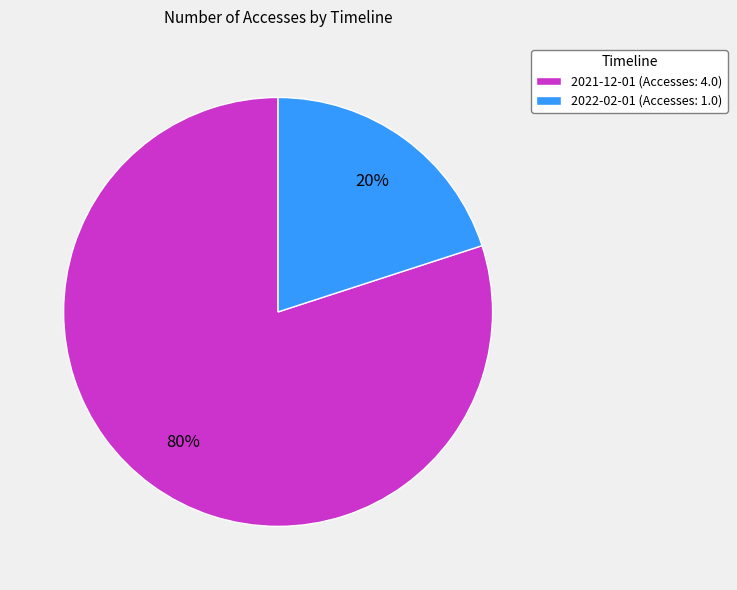

Is there any slice that represents more than half of the pie?

Yes